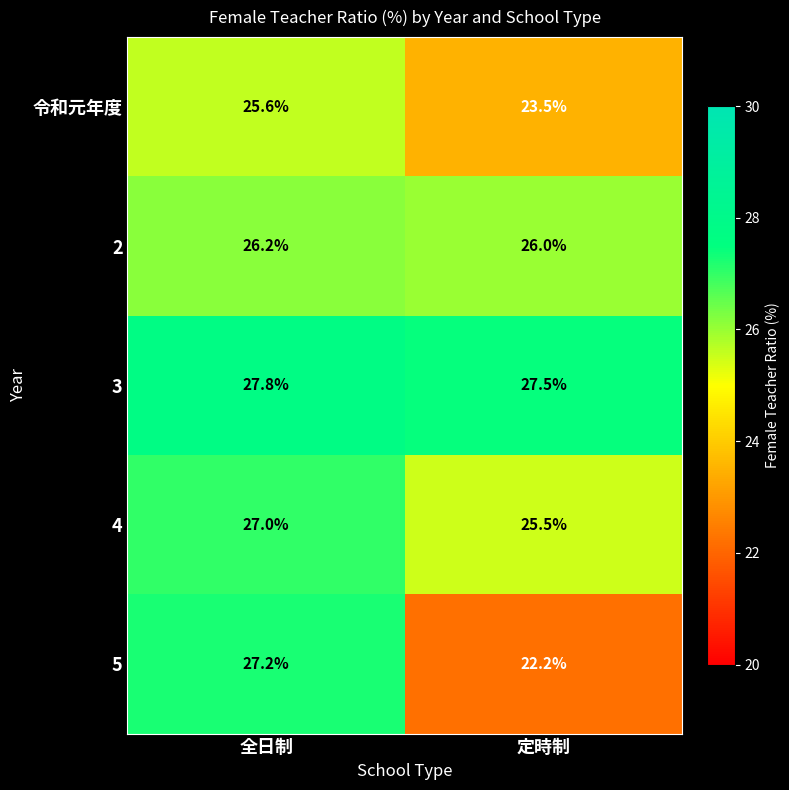

Which series changed the most between 全日制 and 定時制?

5